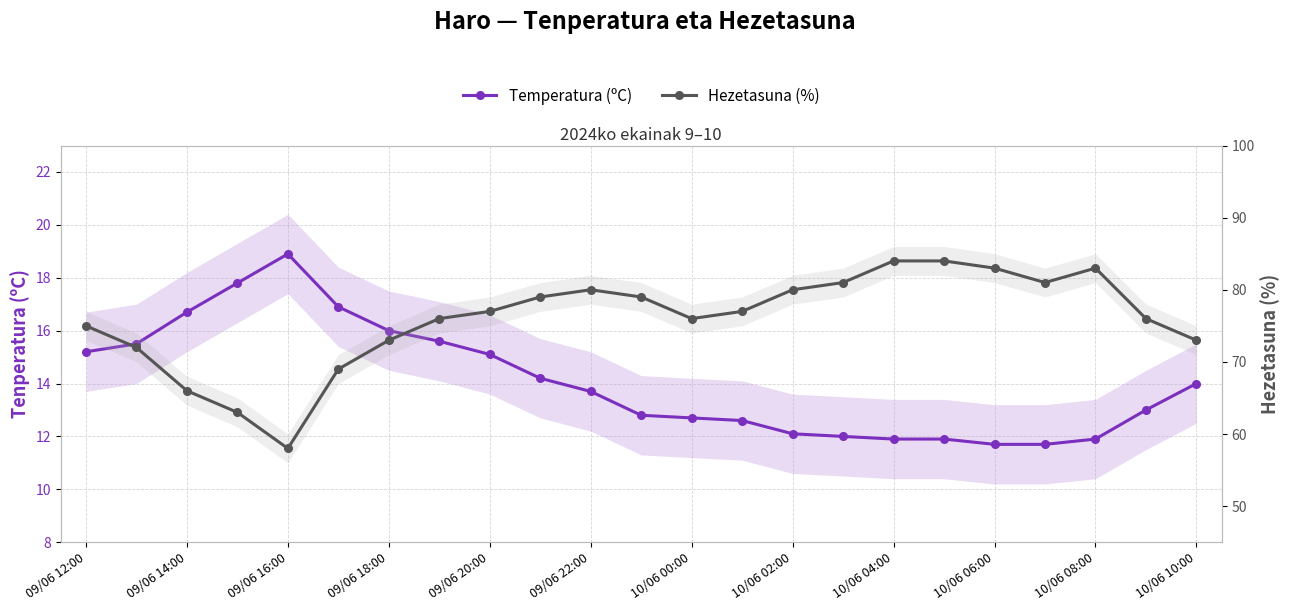

At how many categories does at least one series exceed 46?

23